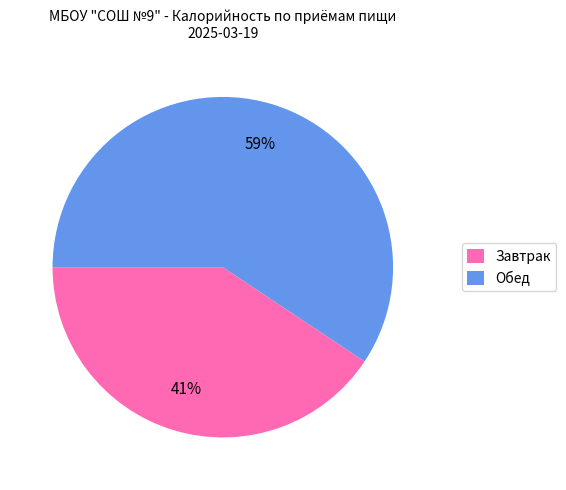

Which category has the biggest portion of the pie?

Обед